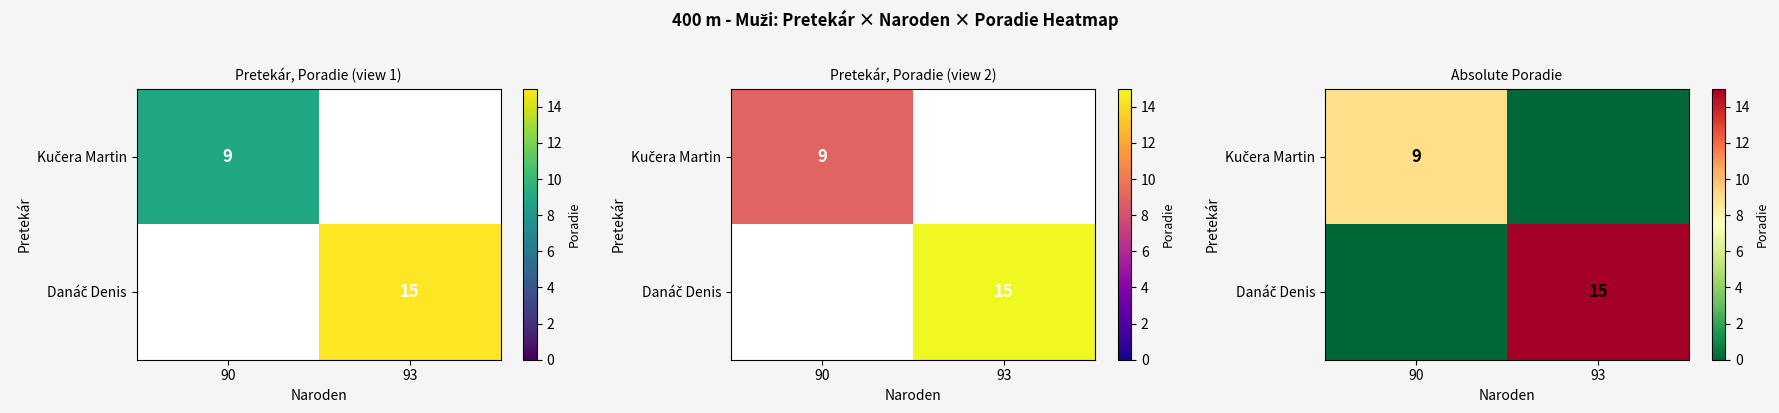

What is the sum of all Danáč Denis values?

15